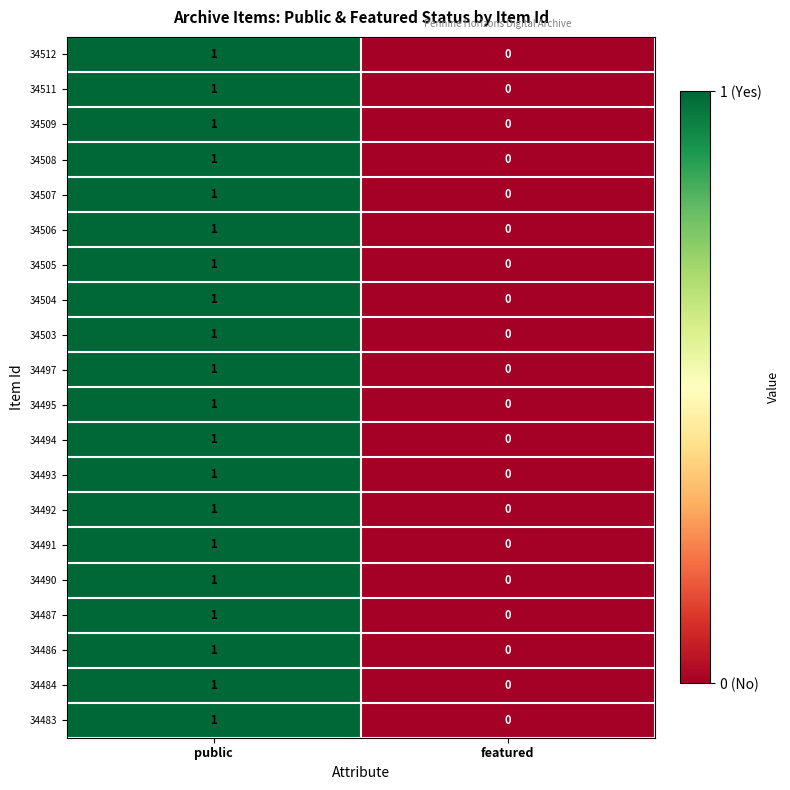

The value of 34503 at public is 2. True or false?

False